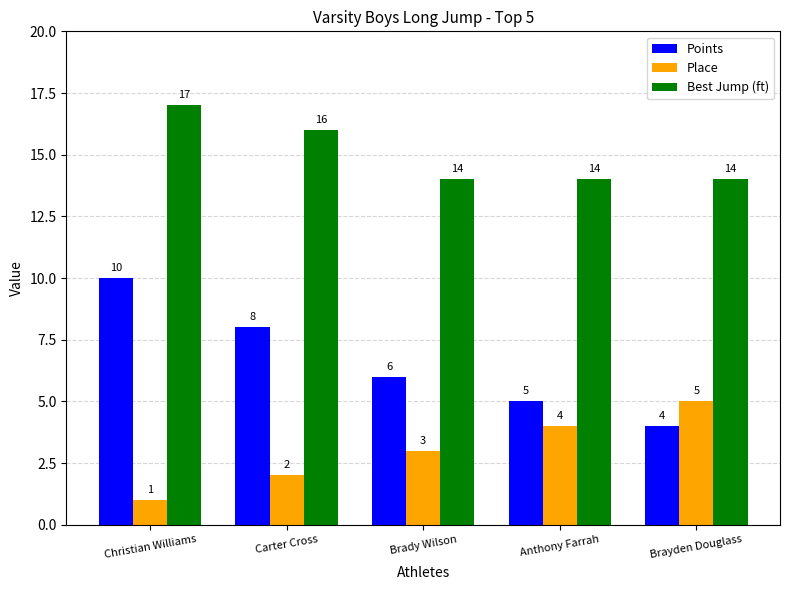

Count the Points values in the range 5 to 8.

3